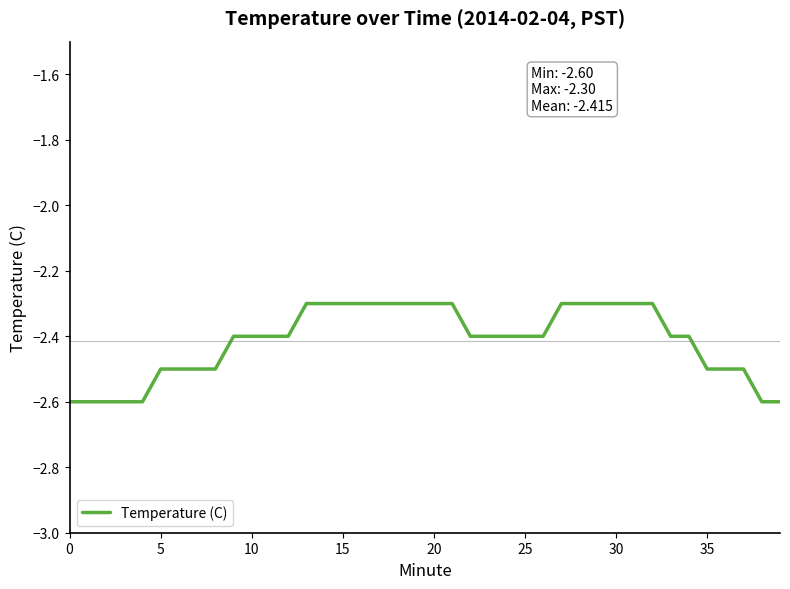

What is the smallest value displayed?

-2.6